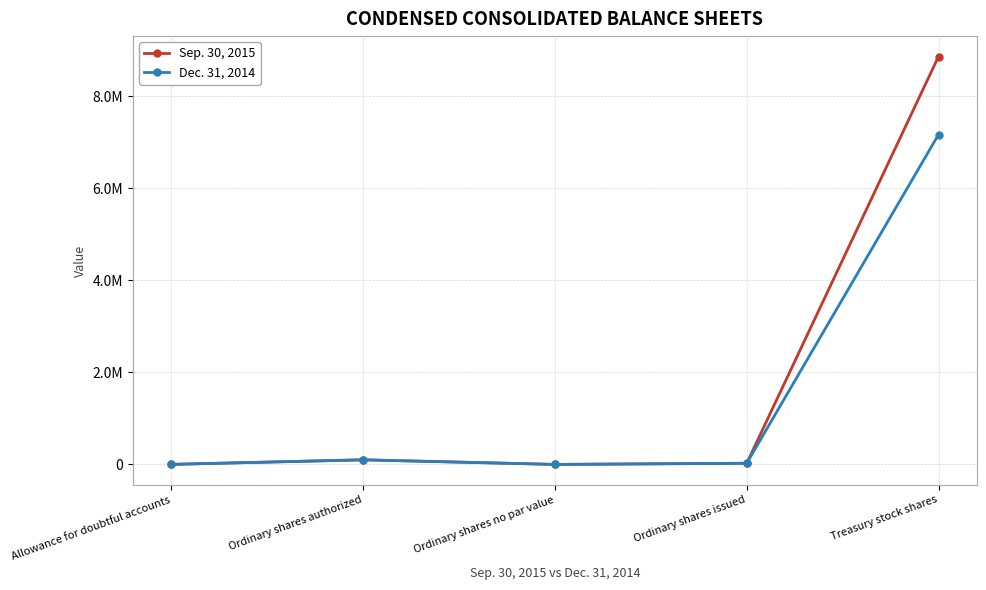

Where is Sep. 30, 2015 nearest to the value 4430108?

Ordinary shares authorized